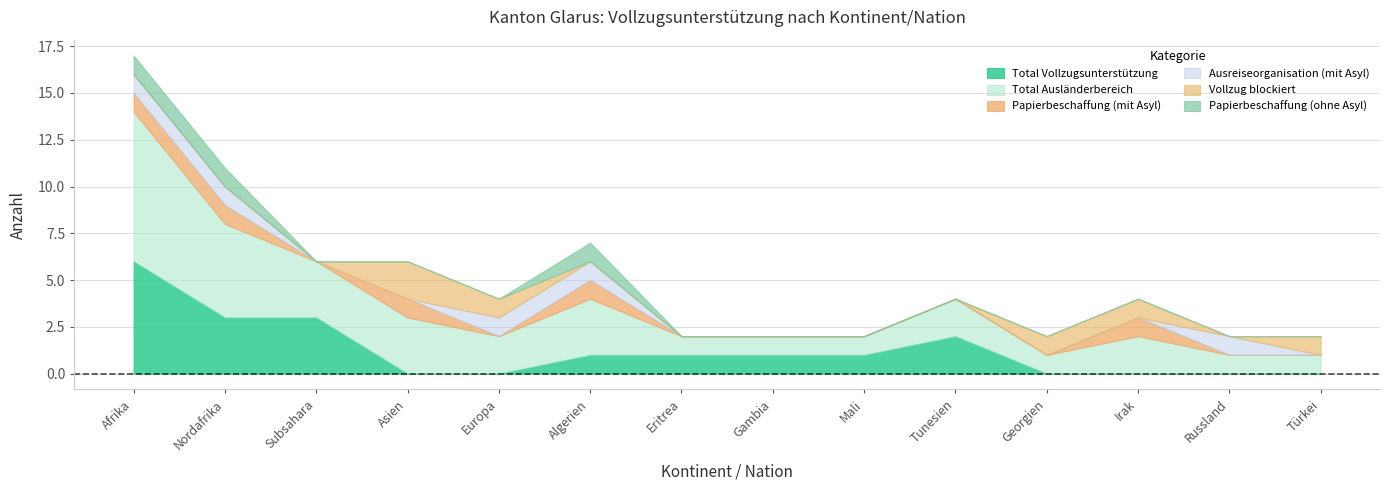

Which series has the largest range (max minus min)?

Total Ausländerbereich